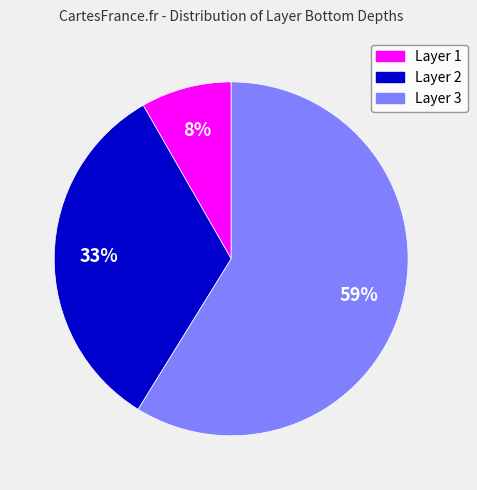

Is there any slice that represents more than half of the pie?

Yes